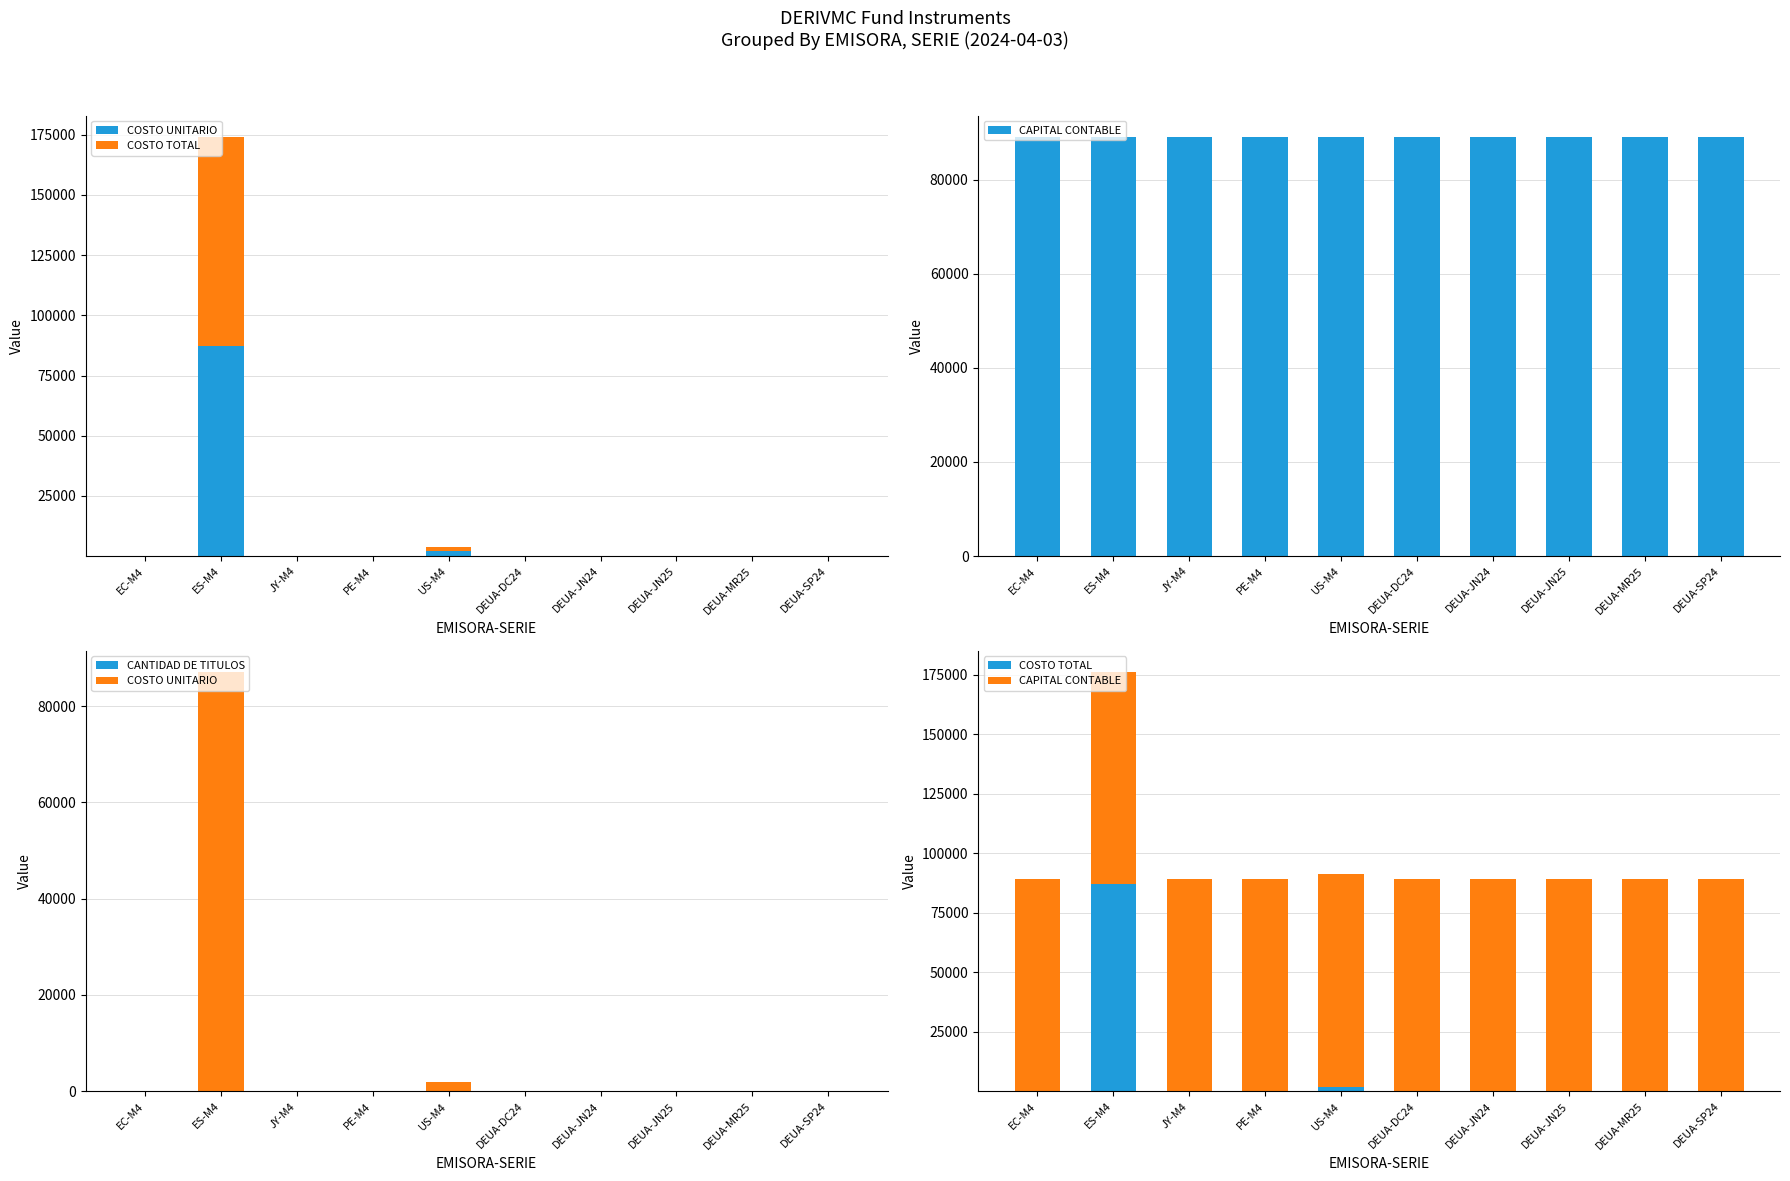

Are the bars grouped side by side (vs. stacked)?

Yes